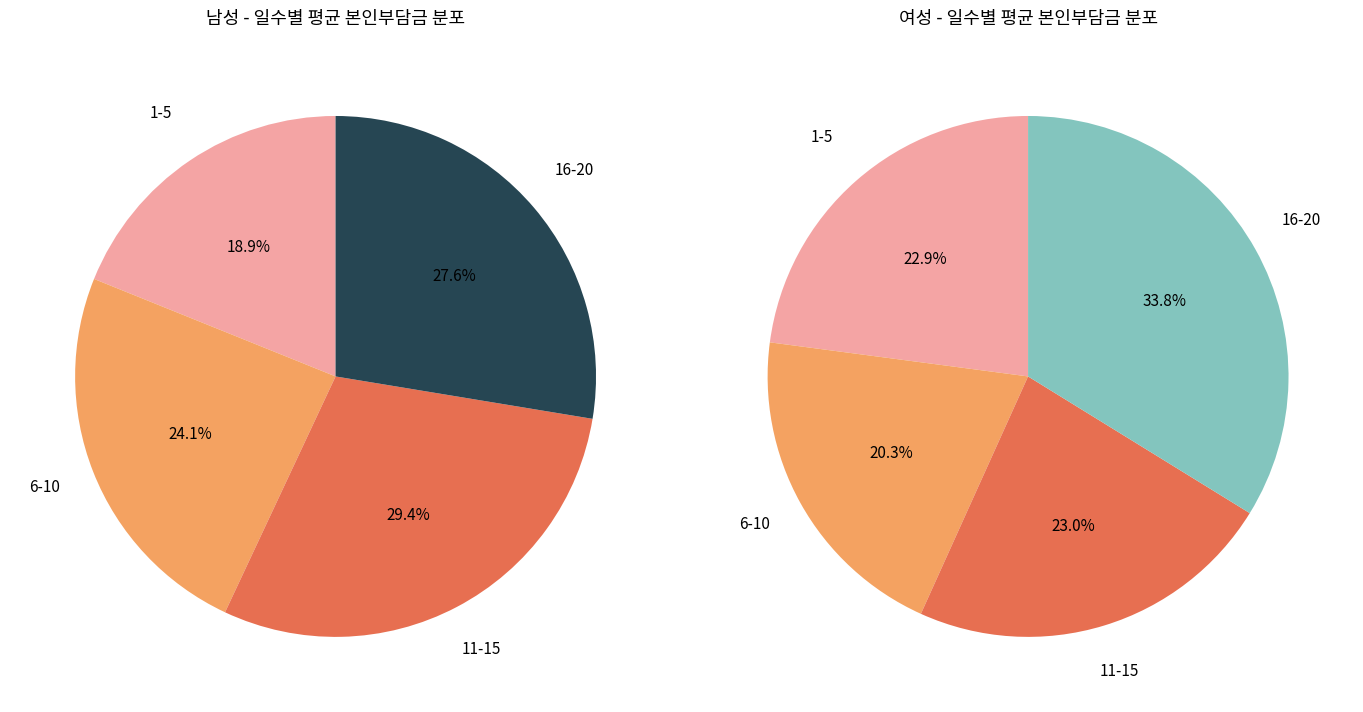

What is the largest slice in the pie chart?

여 16-20